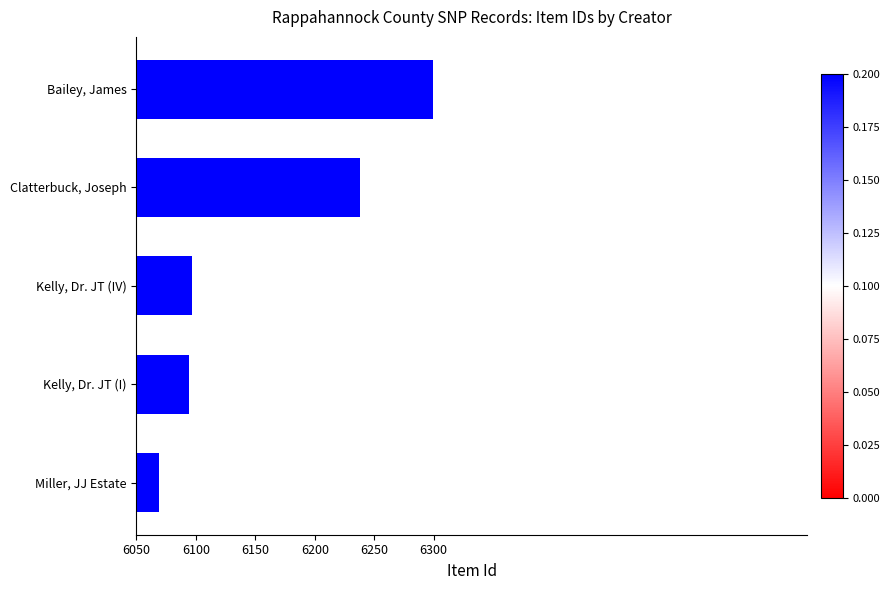

Reading top to bottom, what are all the values shown in this chart?

6299	6238	6097	6094	6069